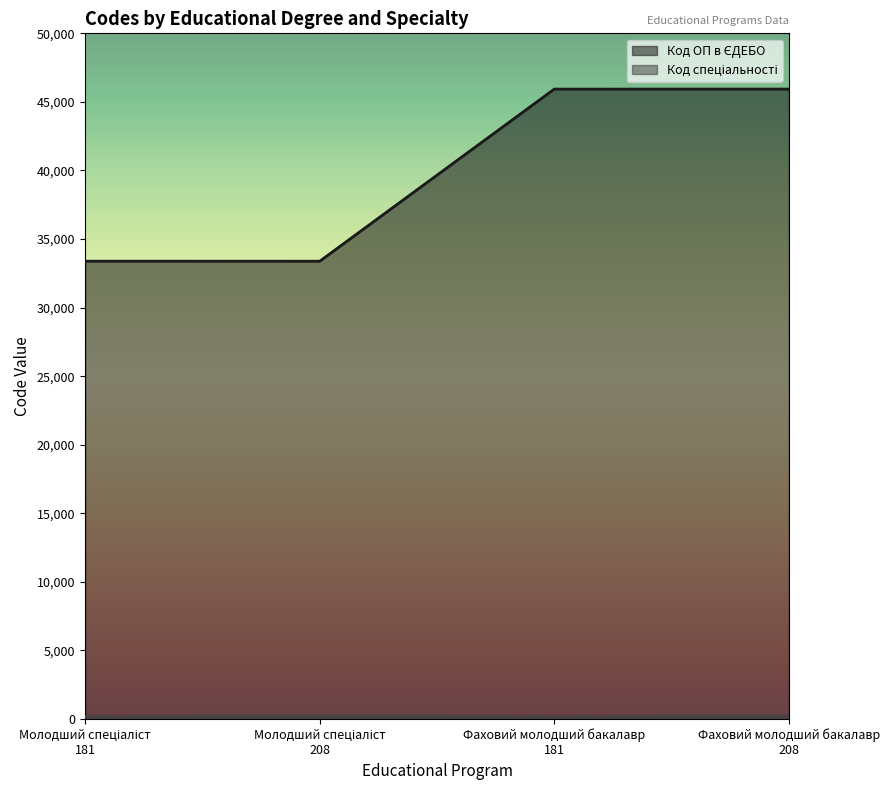

What is the greatest value displayed?

45935